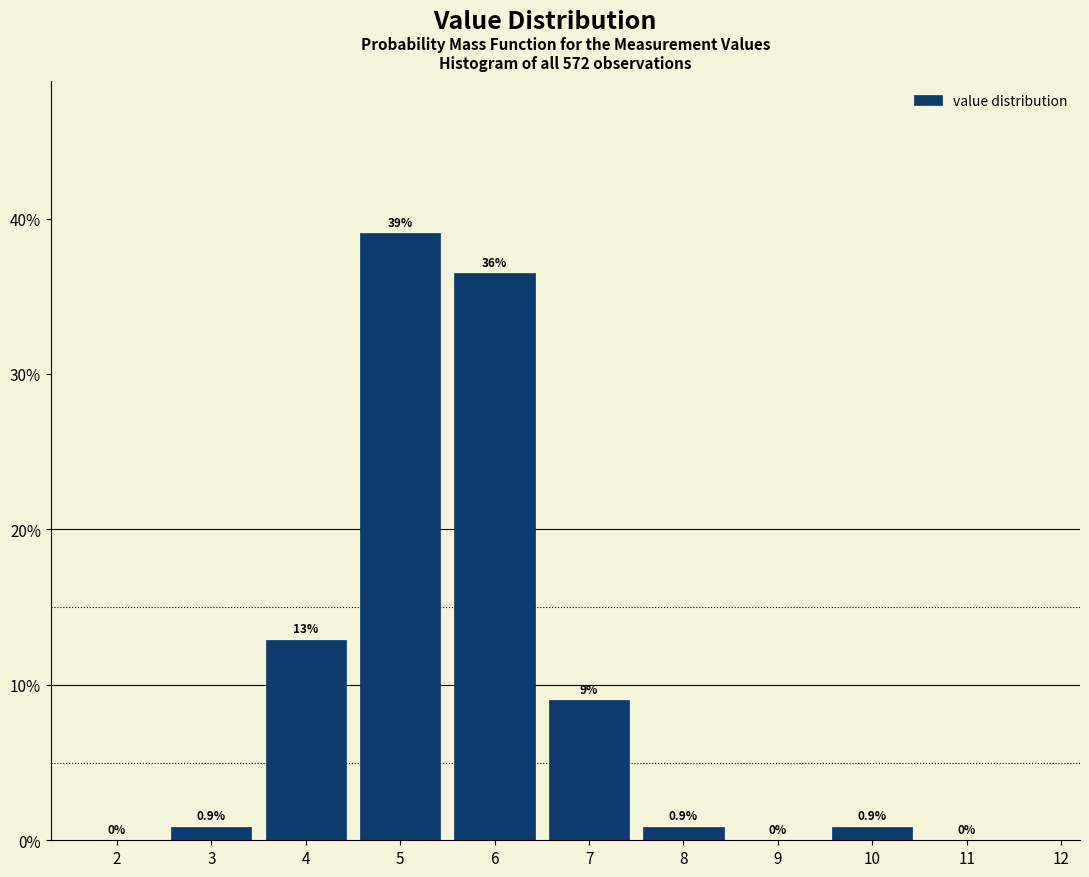

Which range on the x-axis has the tallest bar?

4.5 to 5.5